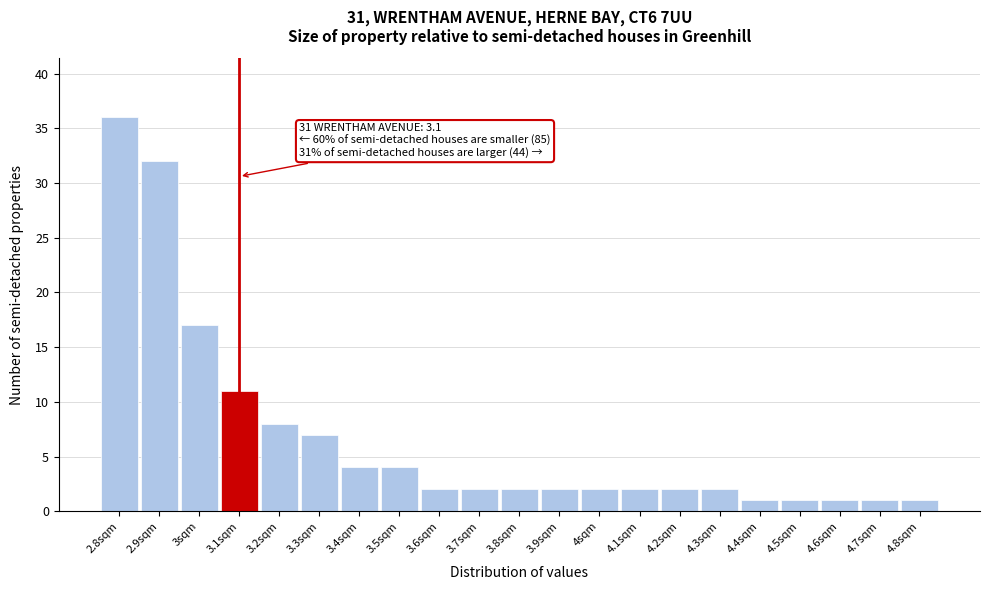

Which range on the x-axis has the tallest bar?

2.75 to 2.85